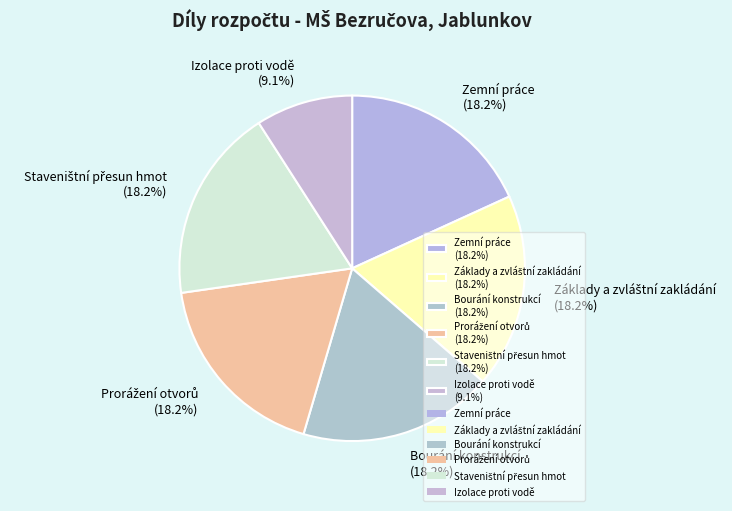

Count the number of slices in the pie.

6